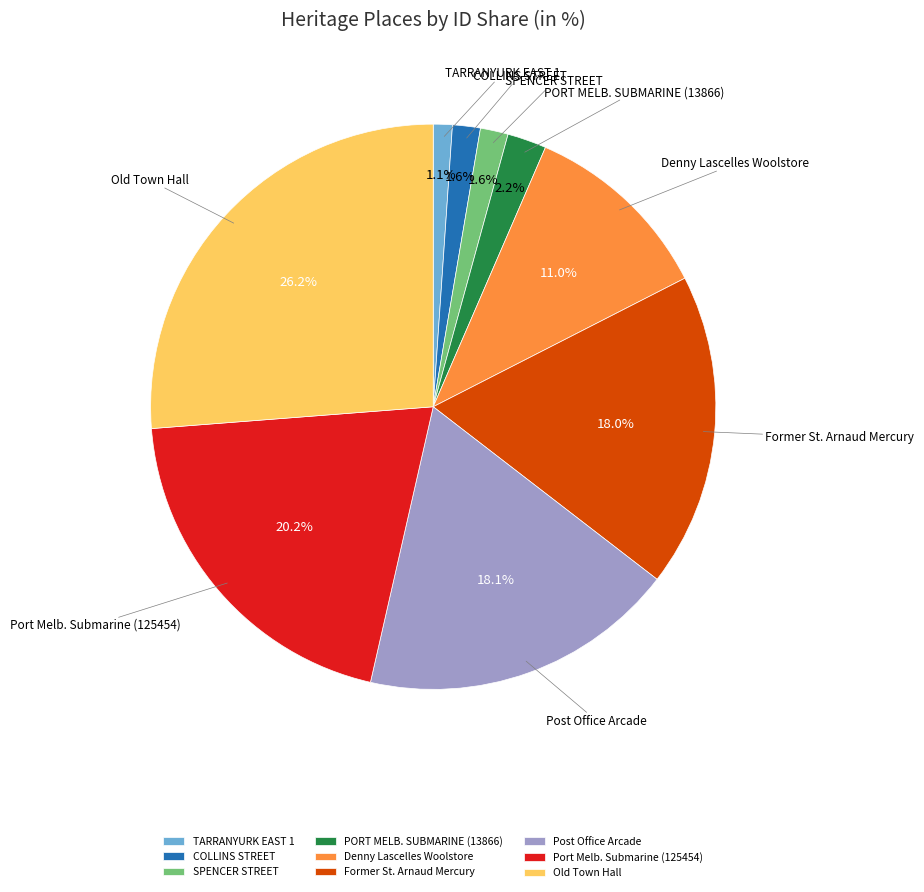

To the nearest percent, what percentage of the pie is Post Office Arcade?

18%